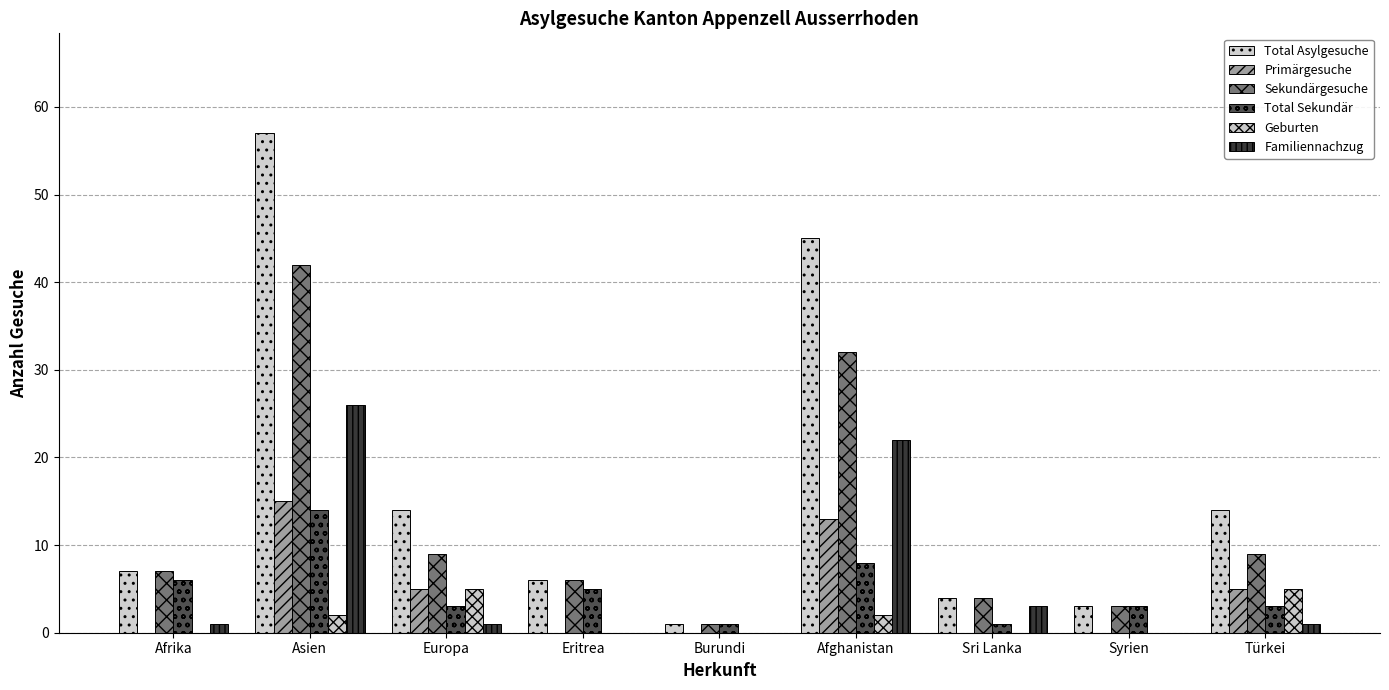

How many distinct data groups are displayed?

6